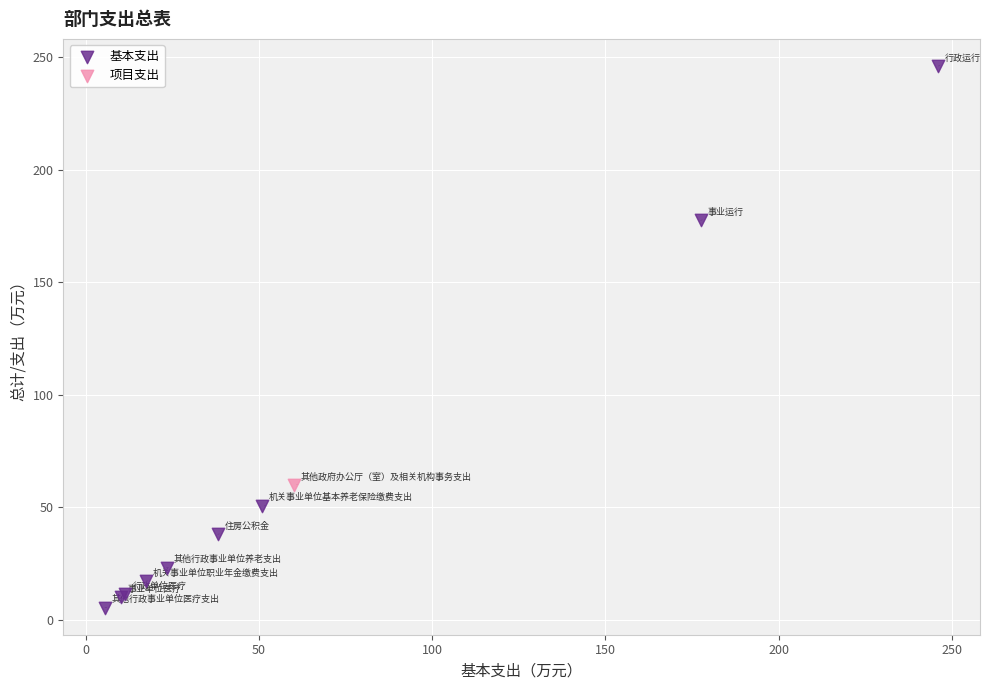

What are all the series names shown in the legend?

基本支出, 项目支出